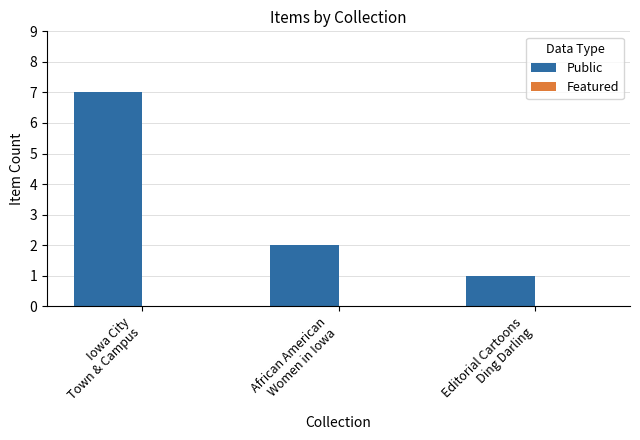

Which label corresponds to the largest value in the chart?

Iowa City
Town & Campus